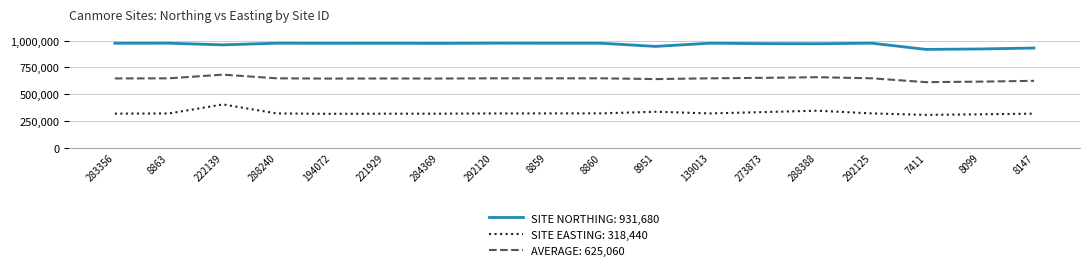

What is the spread (max minus min) of values at 139013?

656072.0